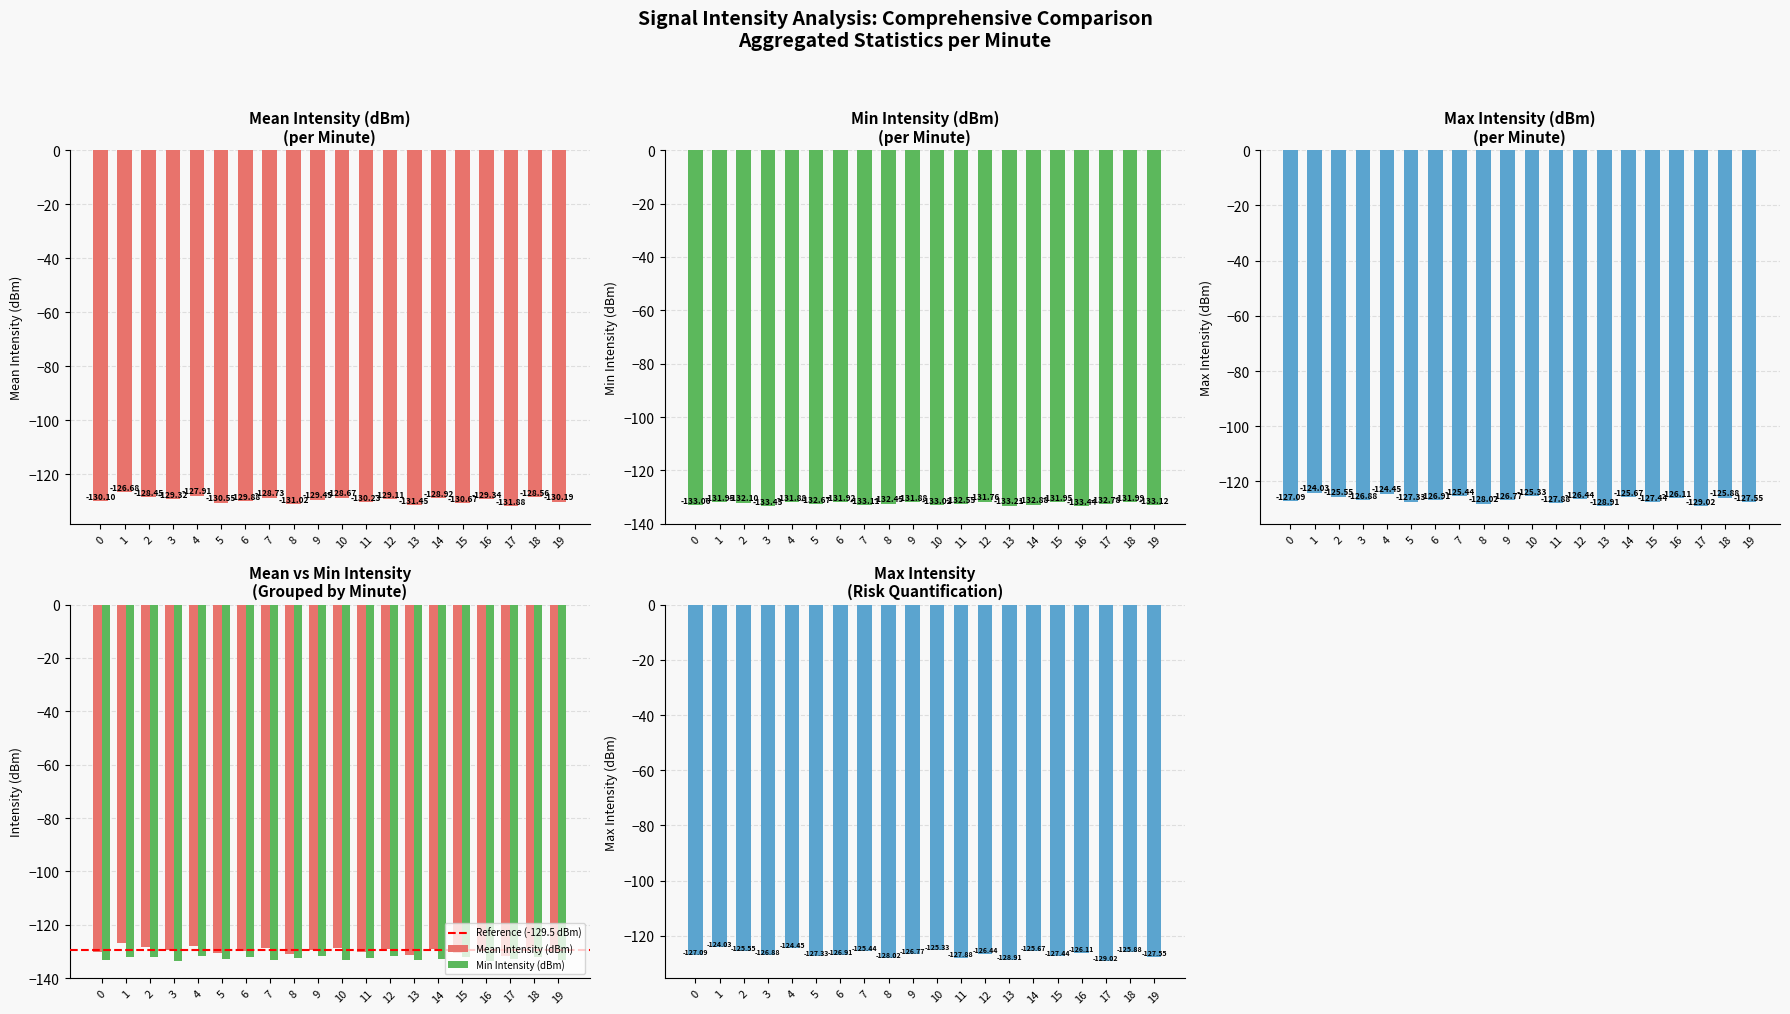

Which category has the highest value across all series?

1